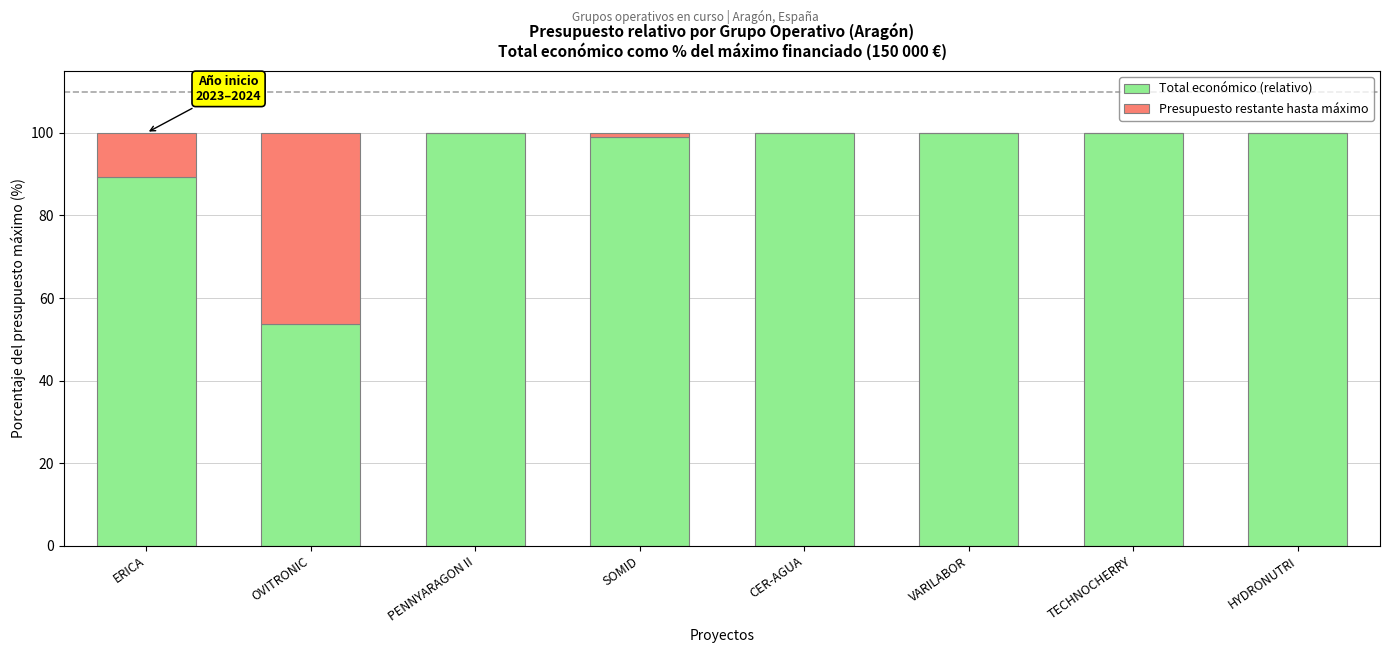

What is the total value across all series at VARILABOR?

100.0